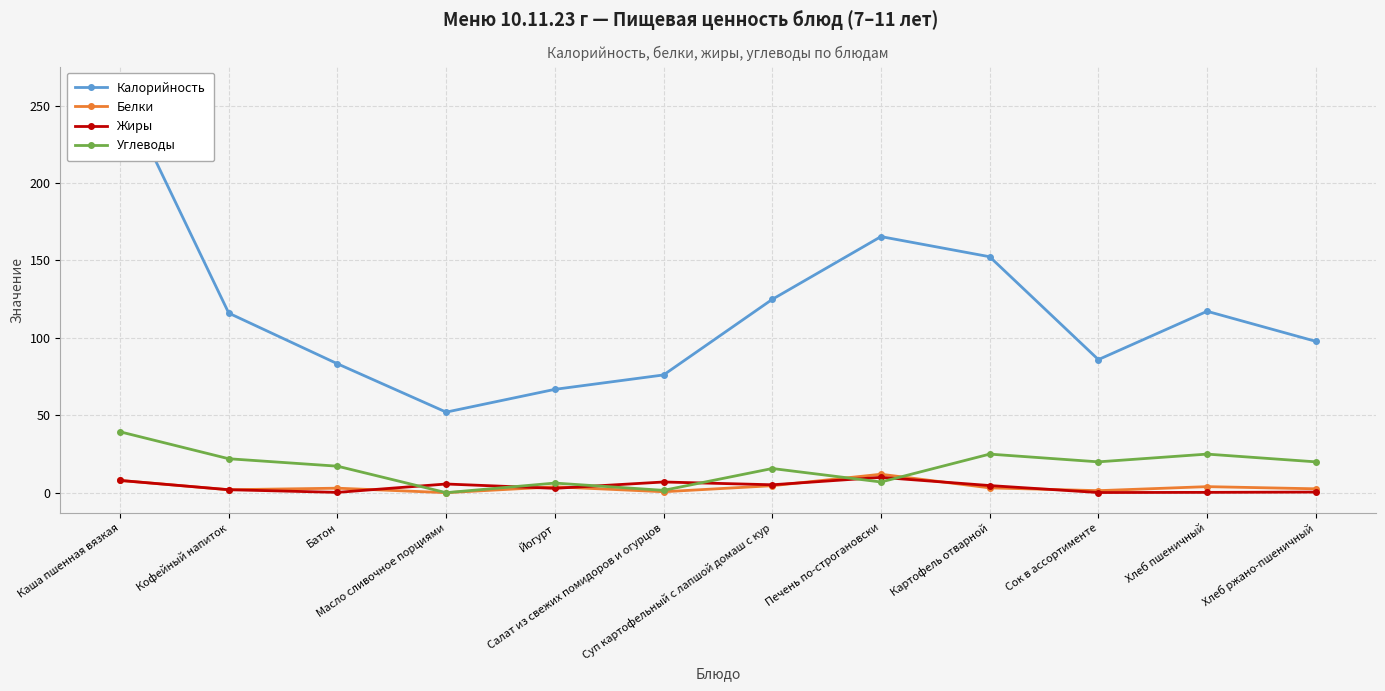

How many data points in Жиры are above 4?

6